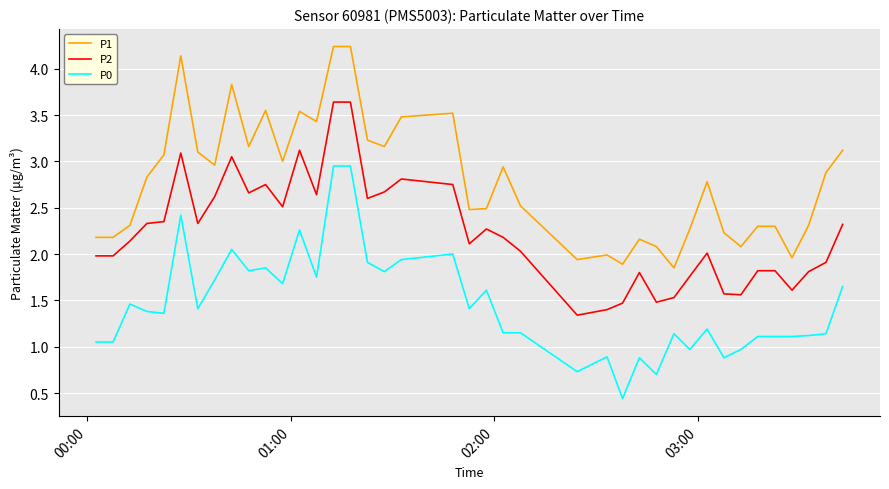

Which series has the largest total across all categories?

P1